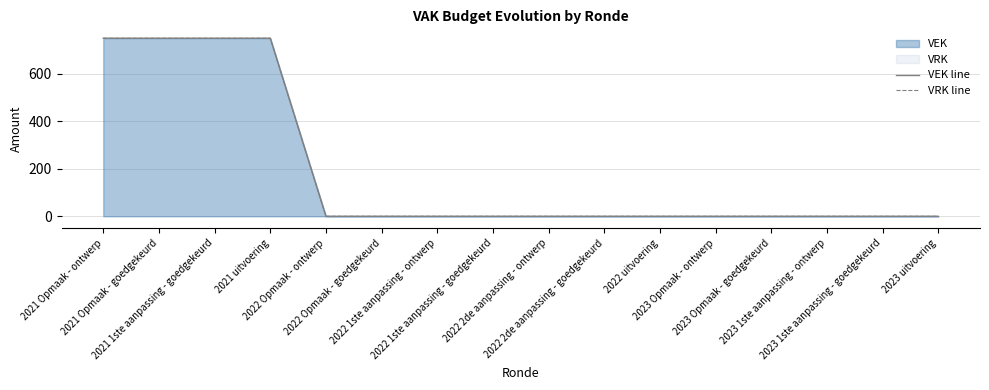

True or false: VRK line and VEK line intersect in this chart.

False